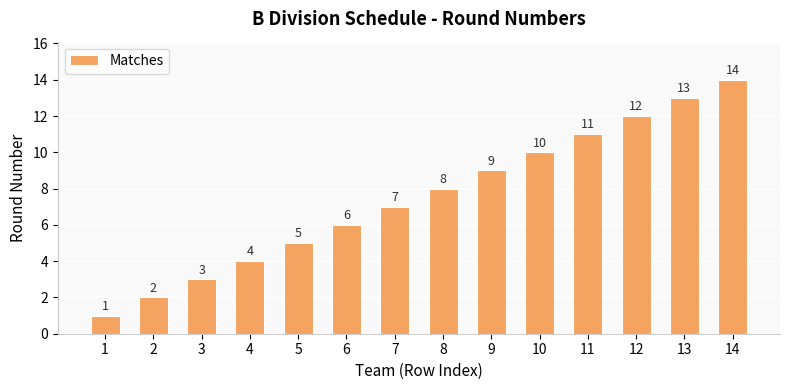

The value at 7 is 12. True or false?

False